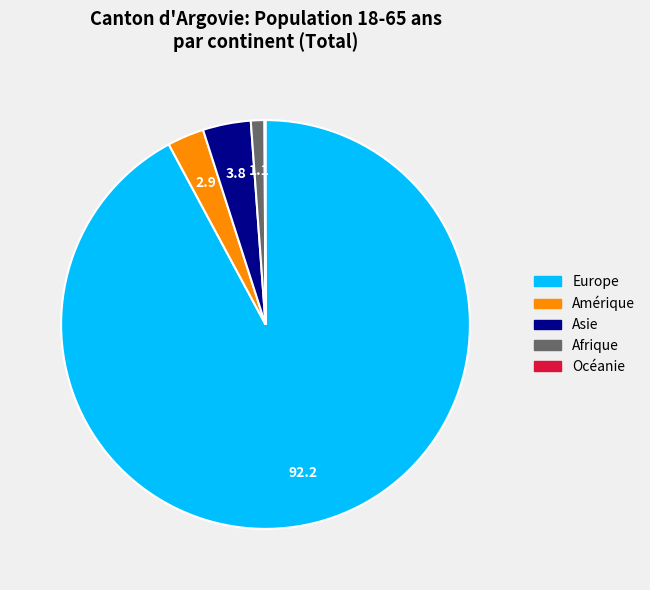

The Afrique slice represents 11% of the pie. True or false?

False